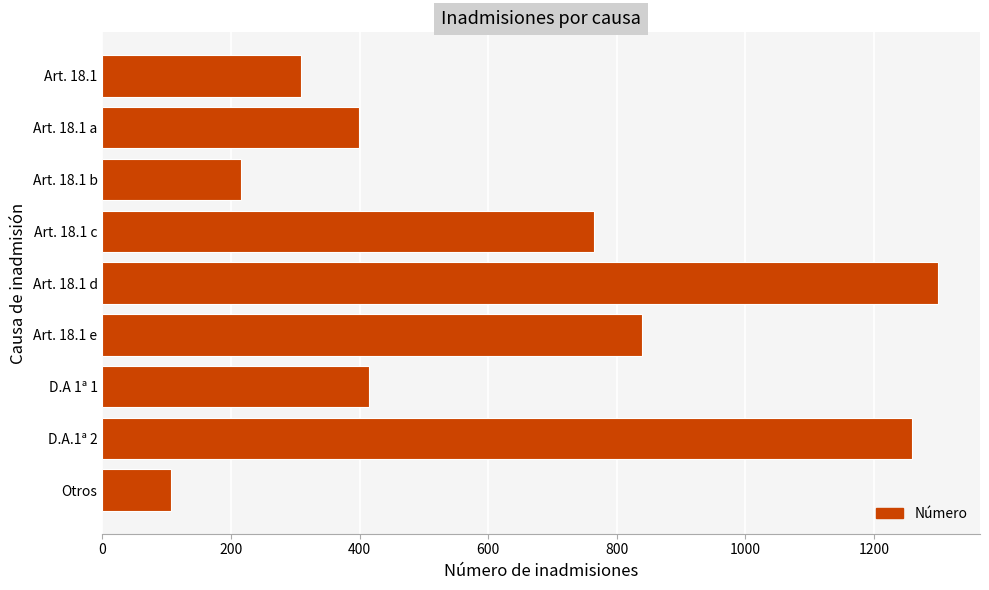

Rank the categories by value from highest to lowest.

Art. 18.1 d, D.A.1ª 2, Art. 18.1 e, Art. 18.1 c, D.A 1ª 1, Art. 18.1 a, Art. 18.1, Art. 18.1 b, Otros